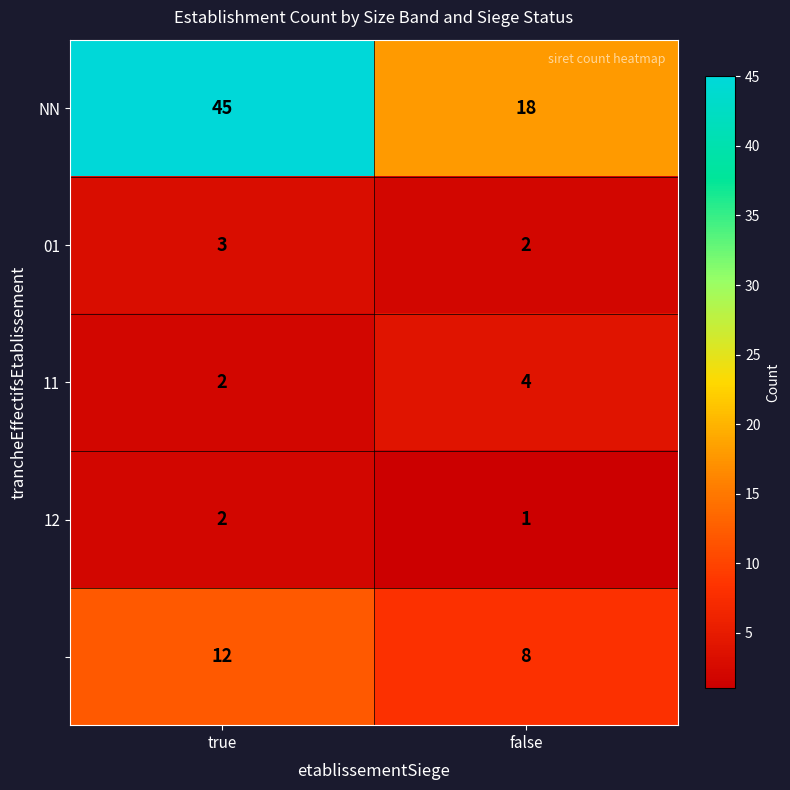

What is the difference between the highest and lowest values at false?

17